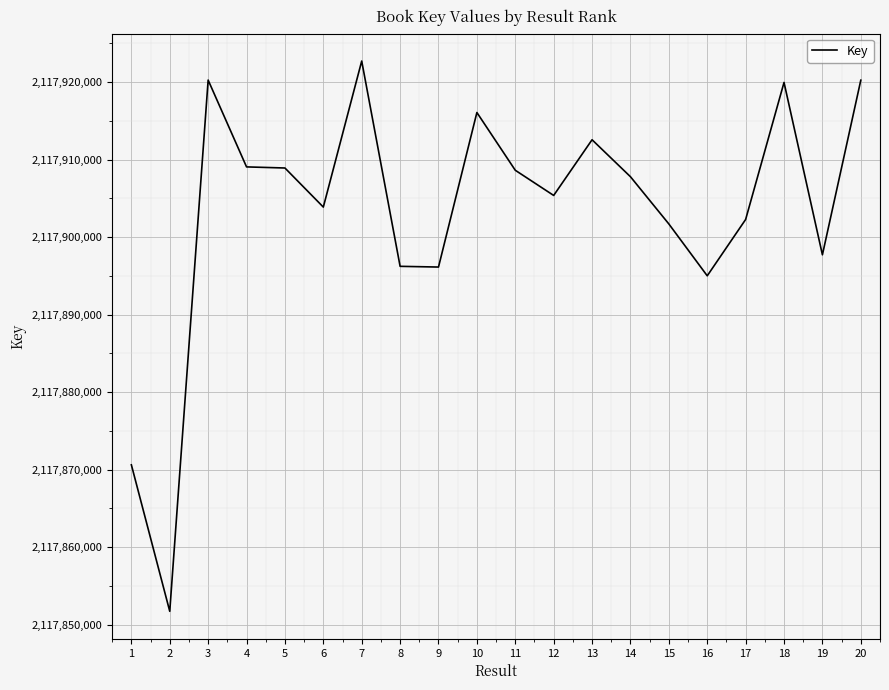

How many categories are shown in the chart?

20